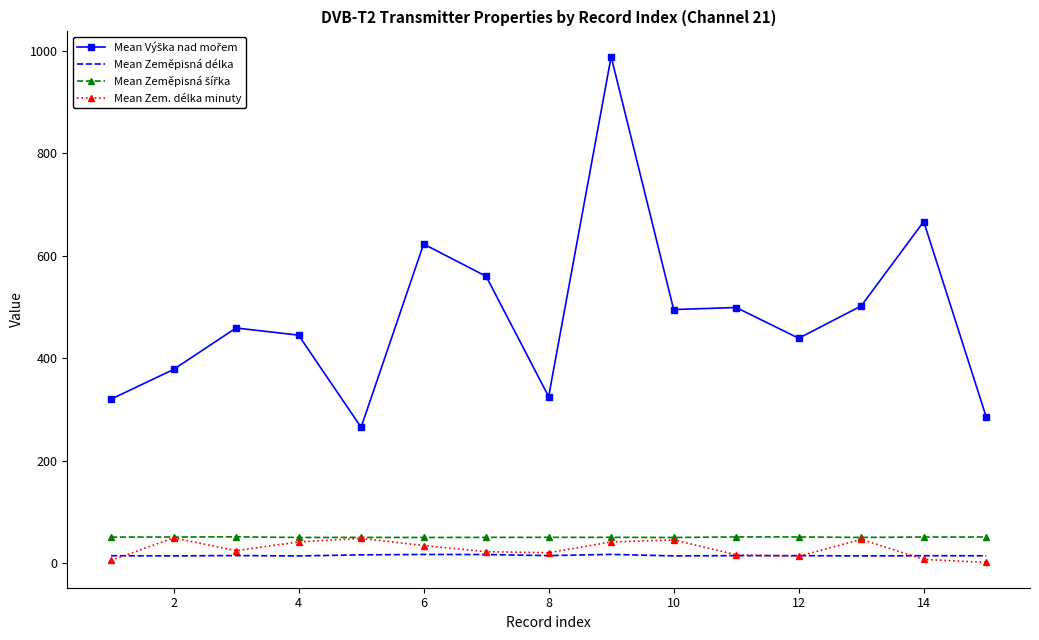

What is the average value of the Mean Zem. délka minuty series?

27.5